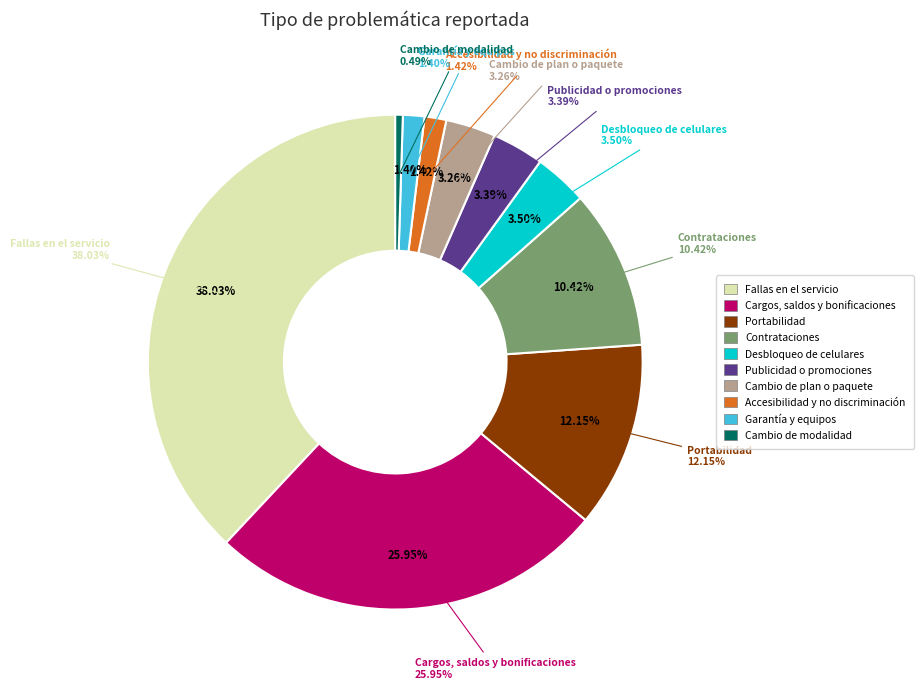

The Accesibilidad y no discriminación slice represents 11% of the pie. True or false?

False